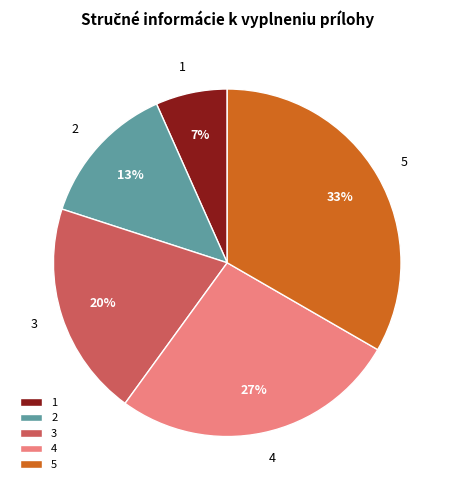

What is the ratio of the value at 3 to the value at 2?

1.5